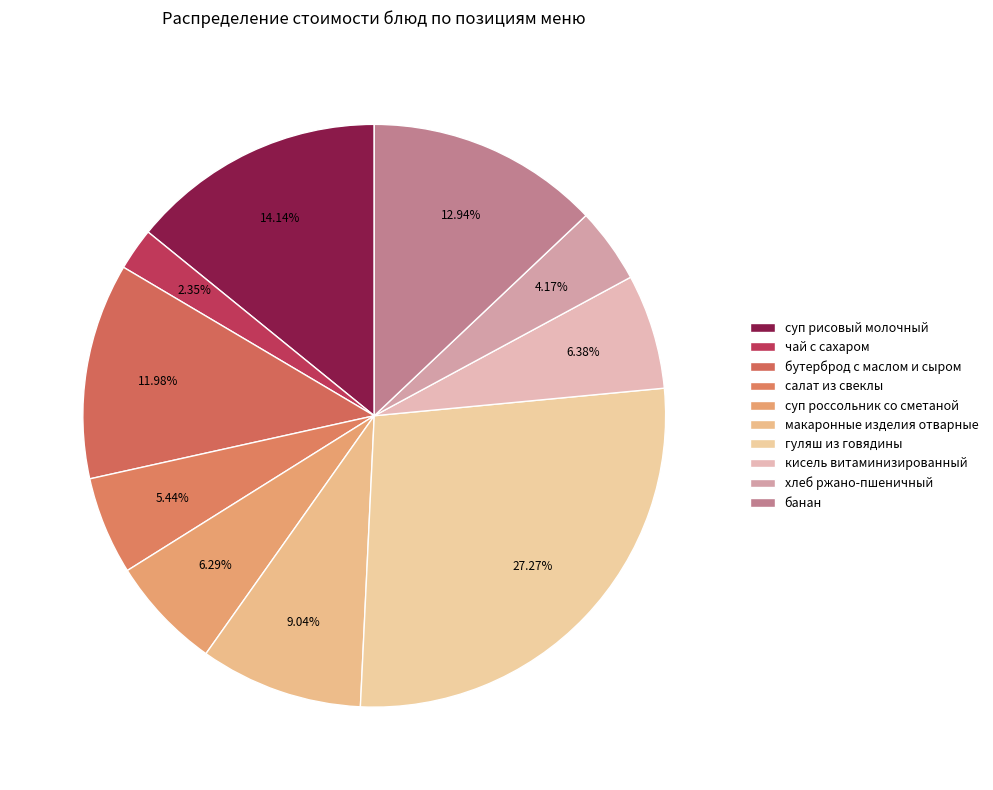

True or false: кисель витаминизированный accounts for 6% of the total.

True